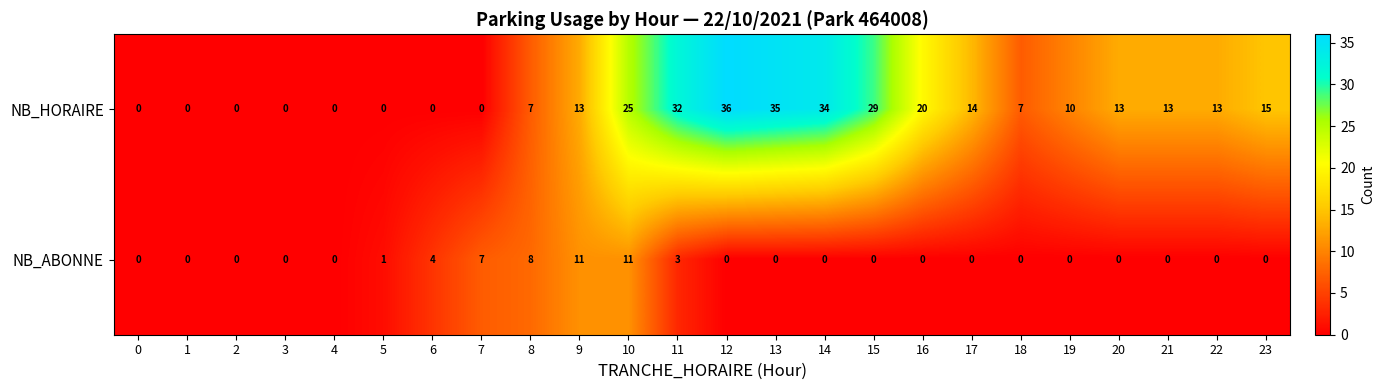

The value of NB_HORAIRE at 4 is 0. True or false?

True